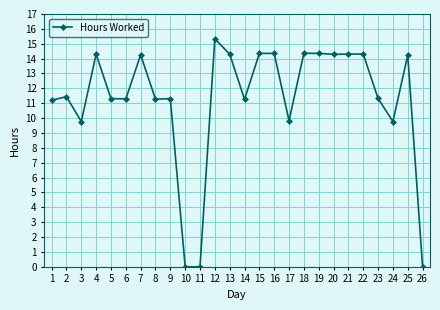

What is the difference between the maximum and minimum values?

15.3